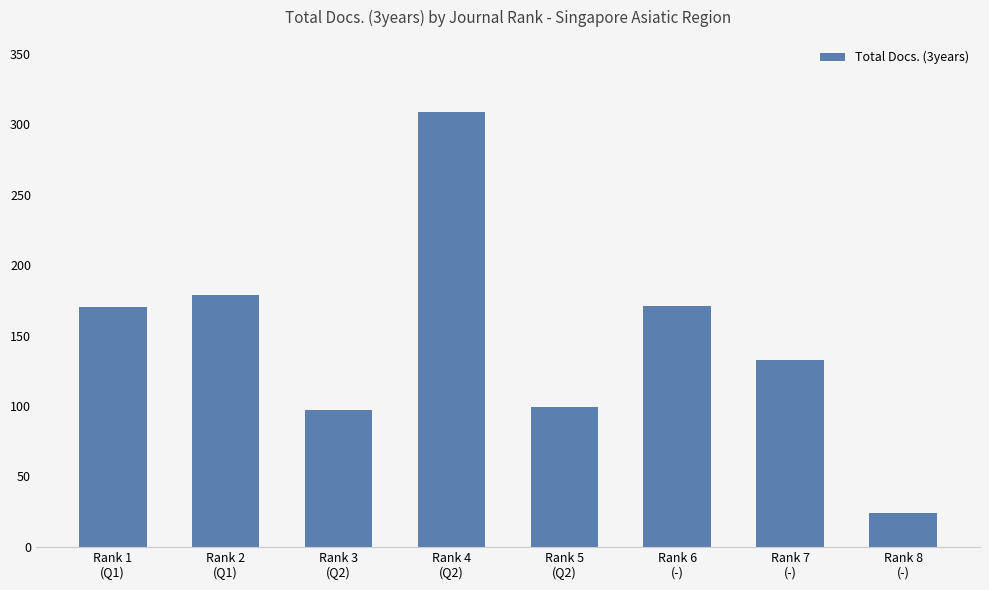

The chart shows a value of 179 at Rank 2
(Q1). True or false?

True